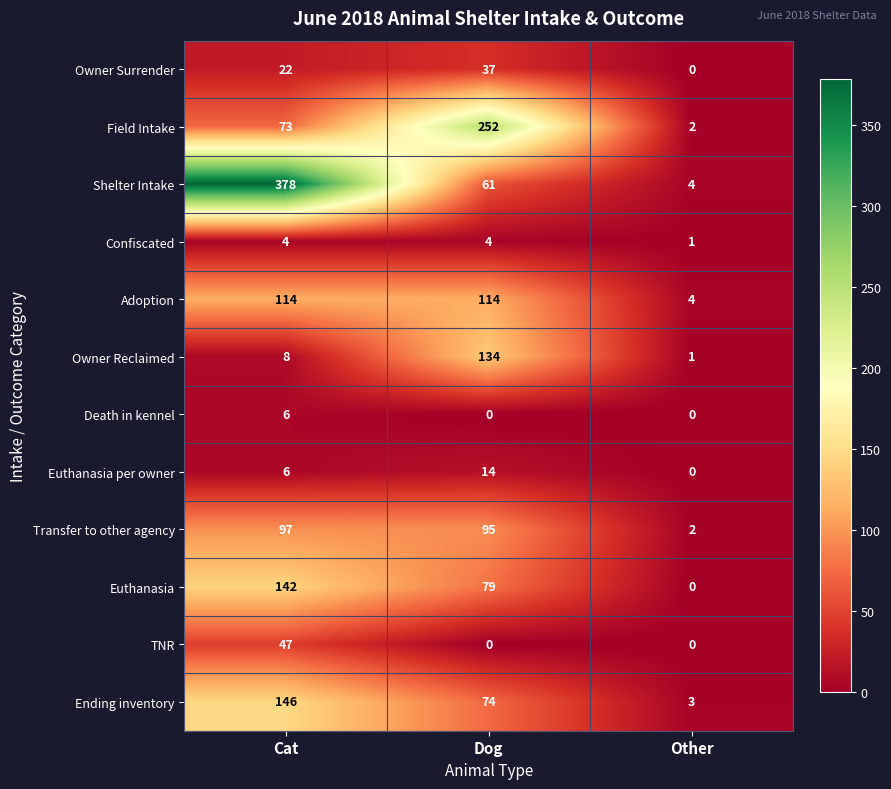

How many categories are shown in the chart?

3